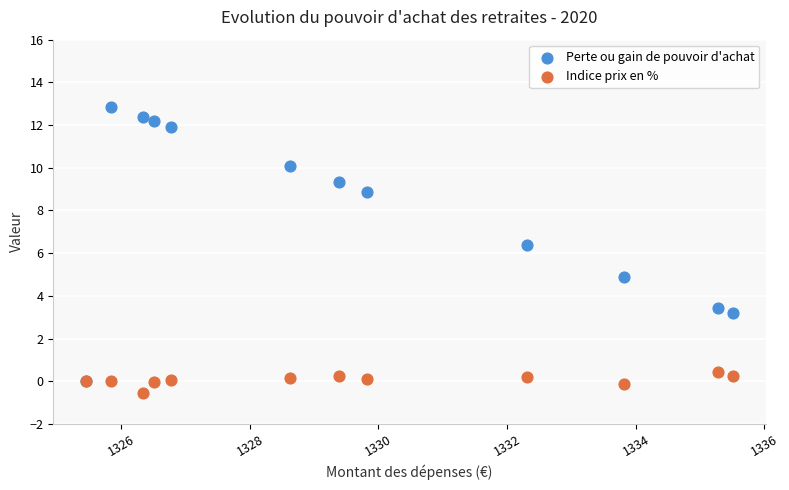

In the Perte ou gain de pouvoir d'achat series, what Y value is closest to 6?

6.4